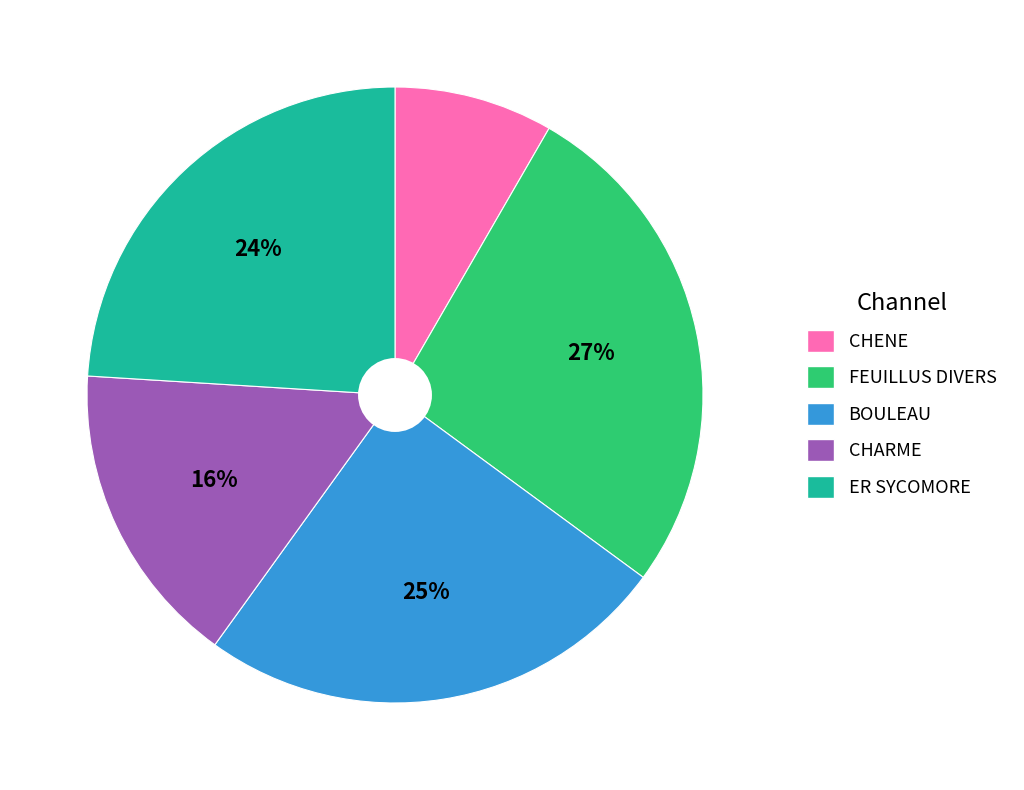

To the nearest percent, what is the average slice percentage?

20%